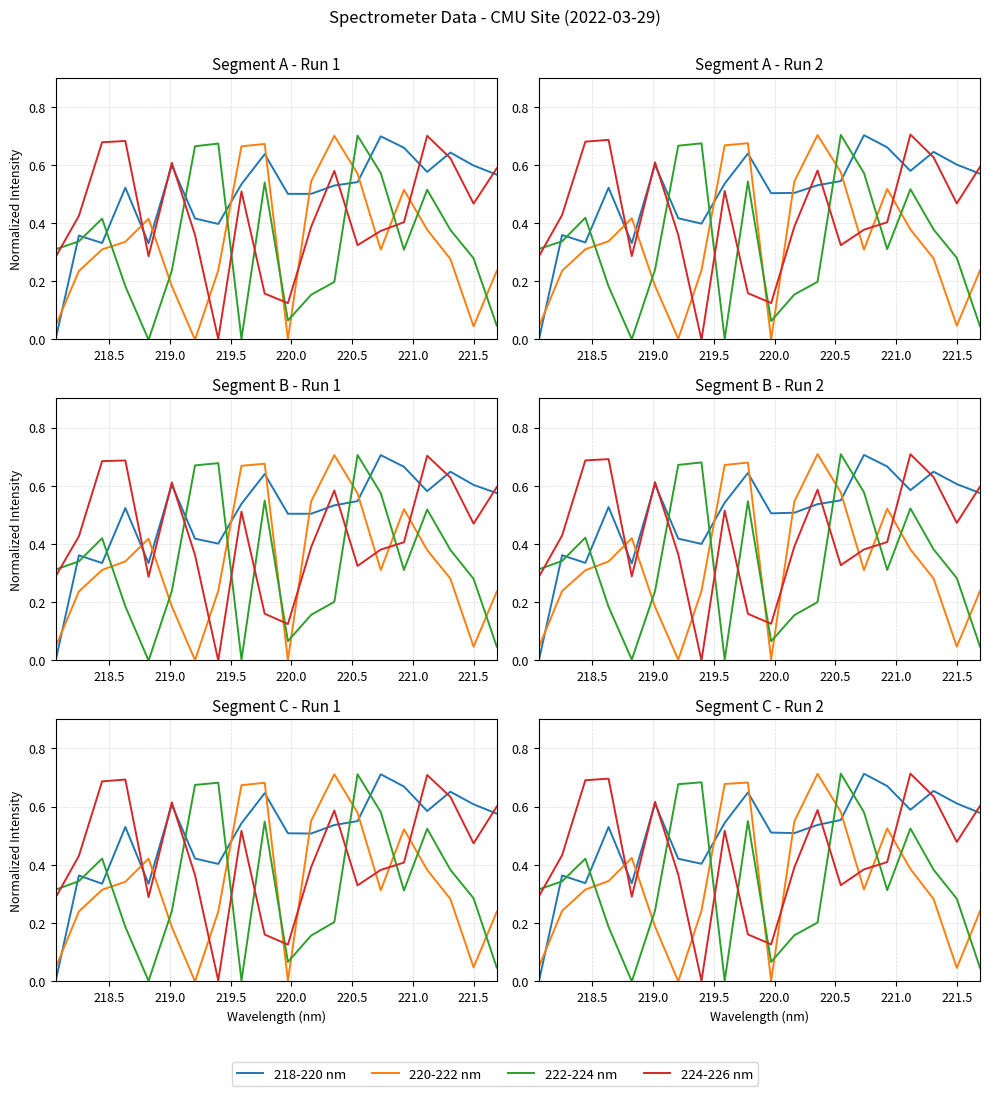

How many distinct data groups are displayed?

4